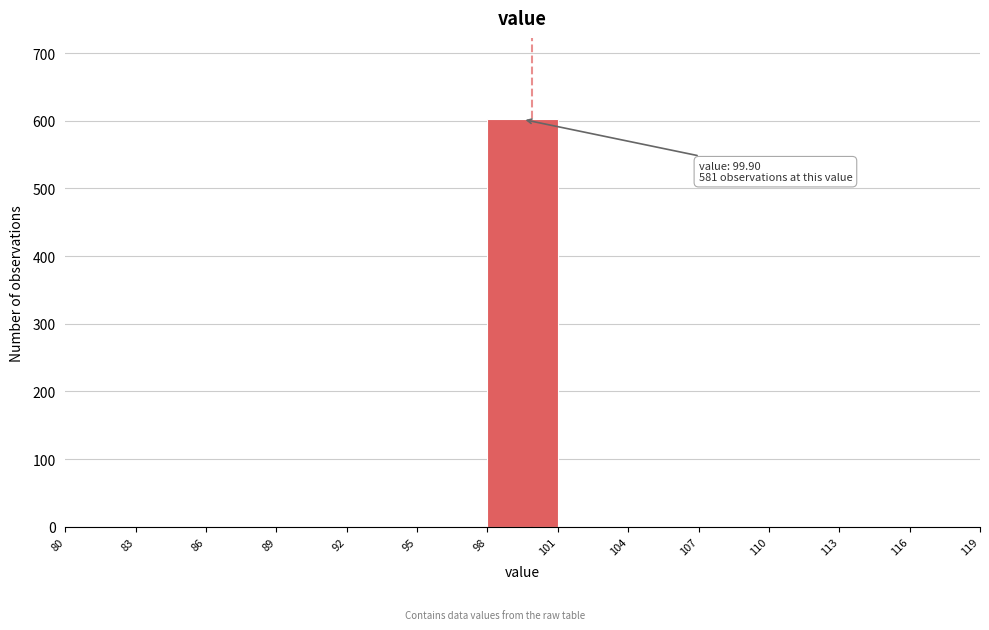

Which range on the x-axis has the tallest bar?

98 to 101